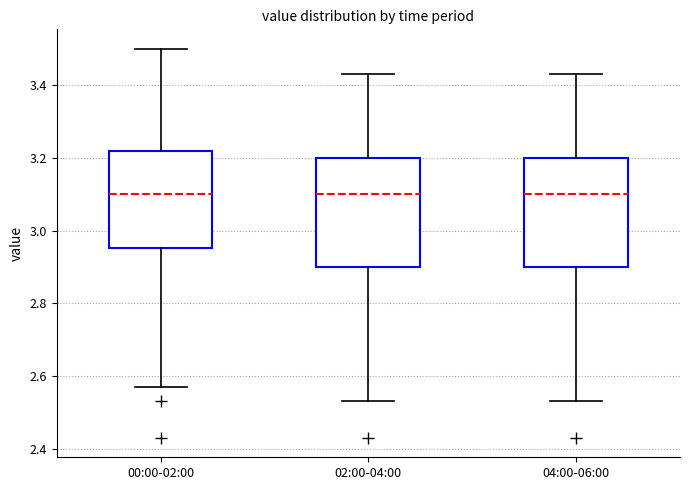

Reading left to right, read every box against the y-axis: the position of its median line, the range the box covers, and the ends of its whiskers. The values are not printed on the chart, so give them approximately, as read against the axis.

00:00-02:00: median 3.10, box 2.96 to 3.22, whiskers 2.58 to 3.50
02:00-04:00: median 3.10, box 2.90 to 3.20, whiskers 2.54 to 3.44
04:00-06:00: median 3.10, box 2.90 to 3.20, whiskers 2.54 to 3.44